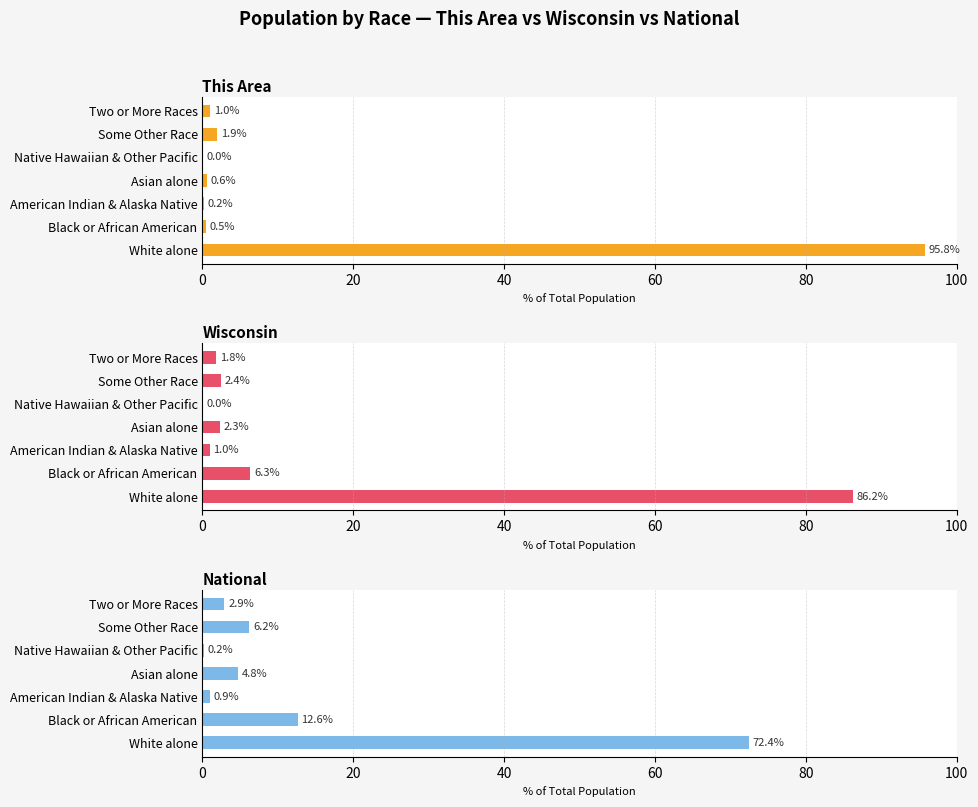

Is it true that Wisconsin equals 8.8 at Black or African American?

False